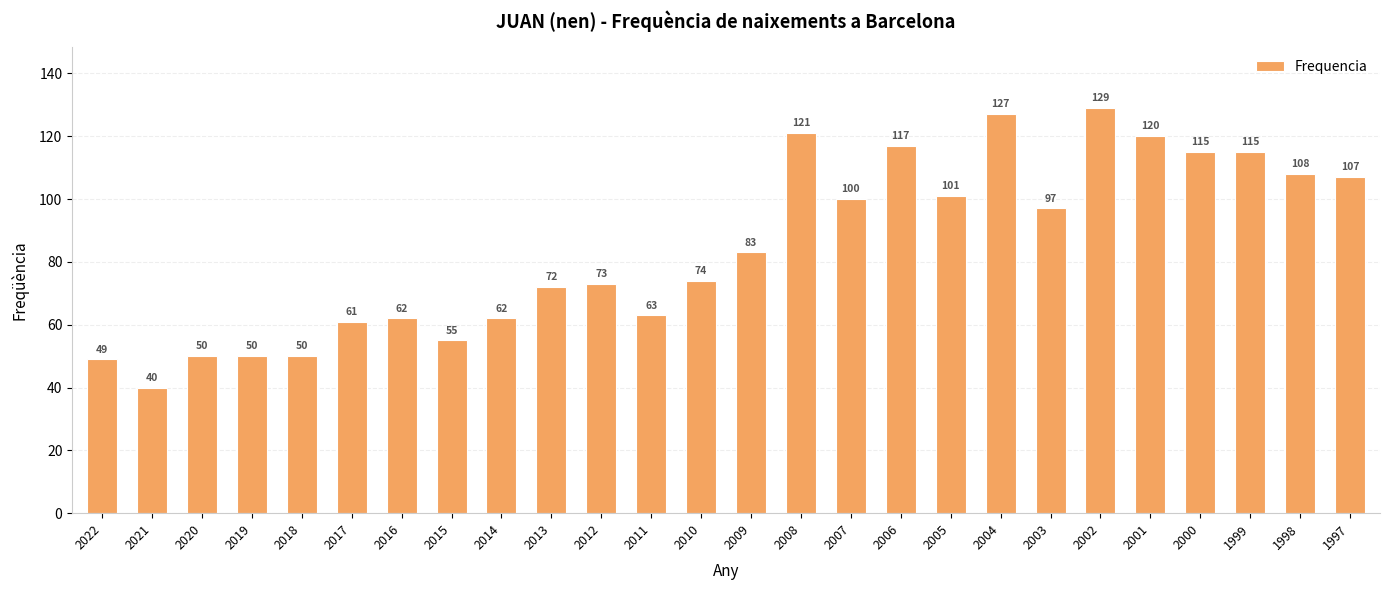

What is the maximum value shown in the chart?

129